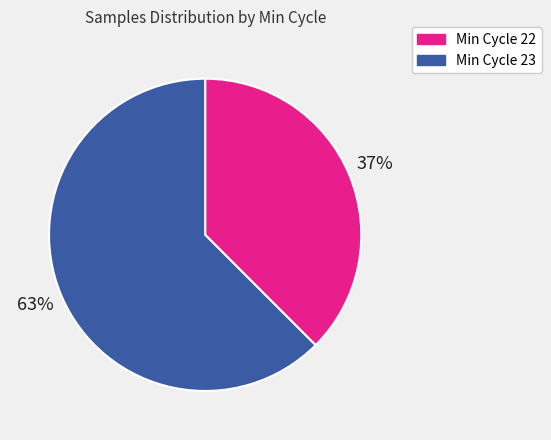

Approximately how many times larger is the value at Min Cycle 23 compared to Min Cycle 22?

1.7